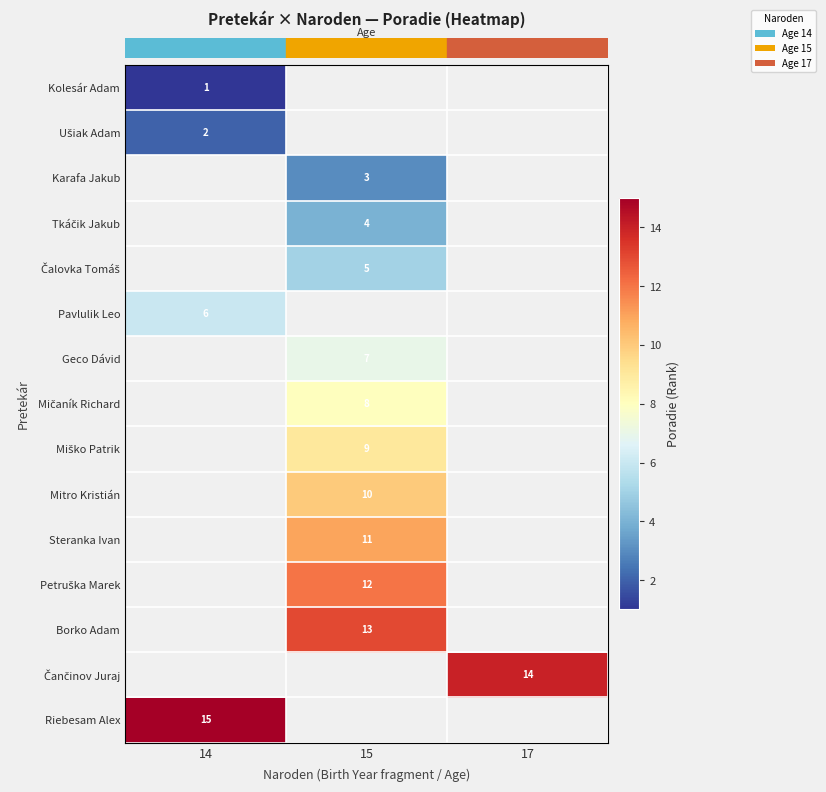

Is the value of row_7 at 17 greater than the value of row_4 at 15?

No